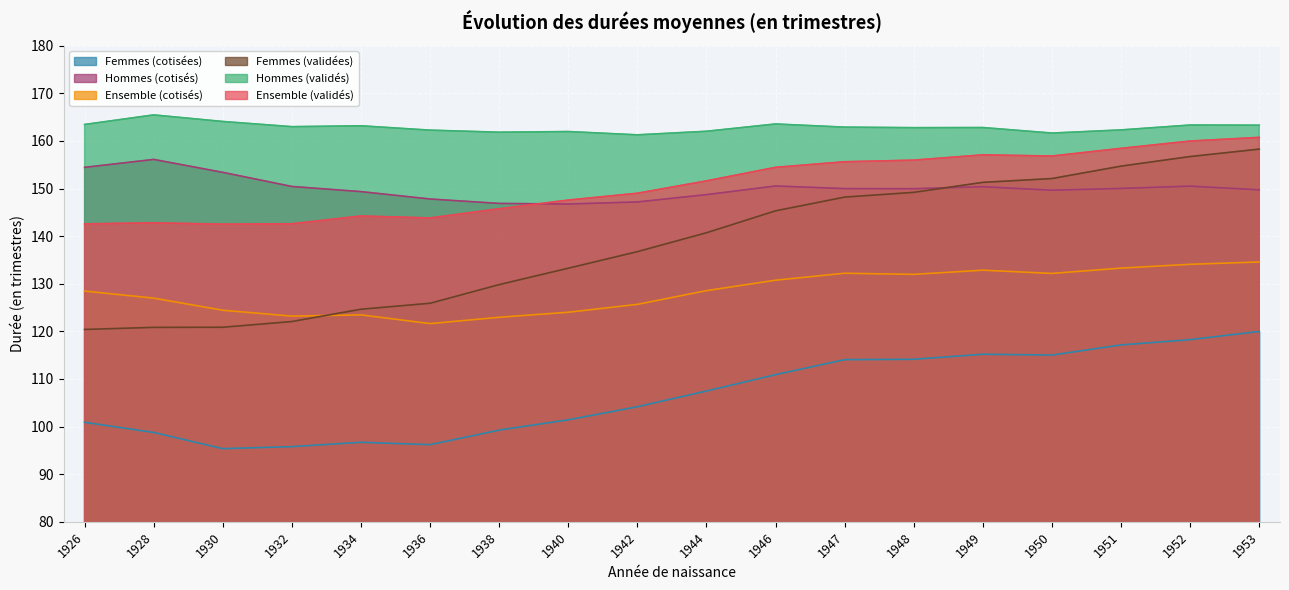

List the series in order of their peak value, lowest first.

Femmes (cotisées), Ensemble (cotisés), Hommes (cotisés), Femmes (validées), Ensemble (validés), Hommes (validés)